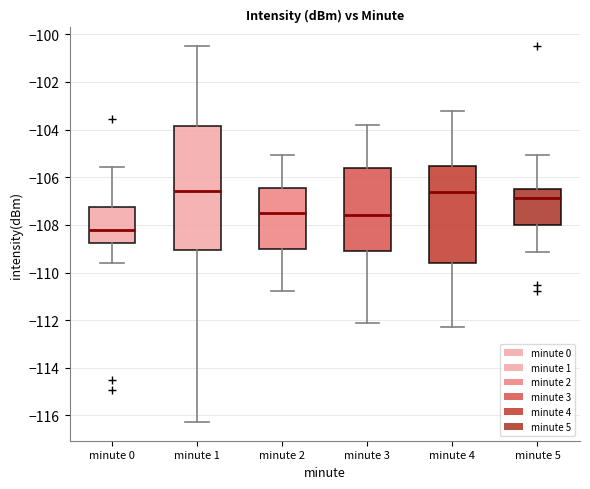

Which box is the tallest, from its lower edge to its upper edge?

minute 1